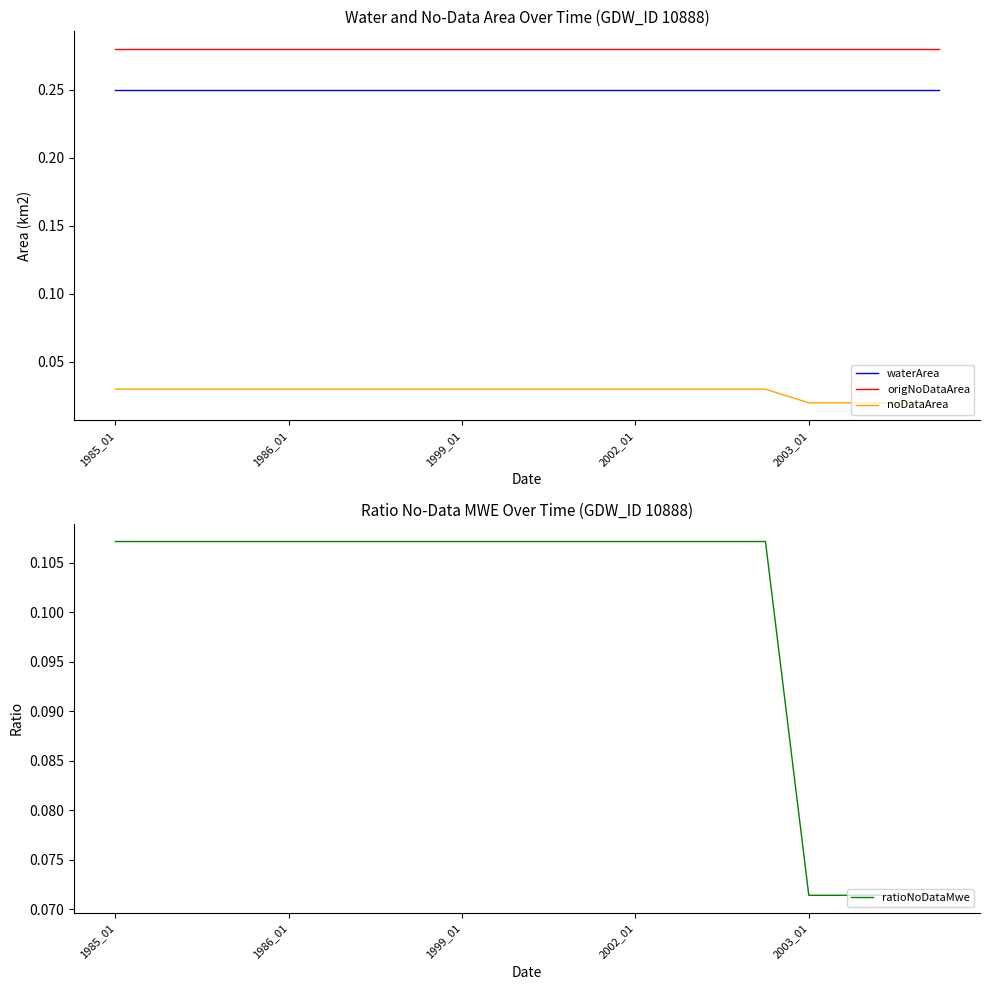

True or false: waterArea and origNoDataArea intersect in this chart.

False